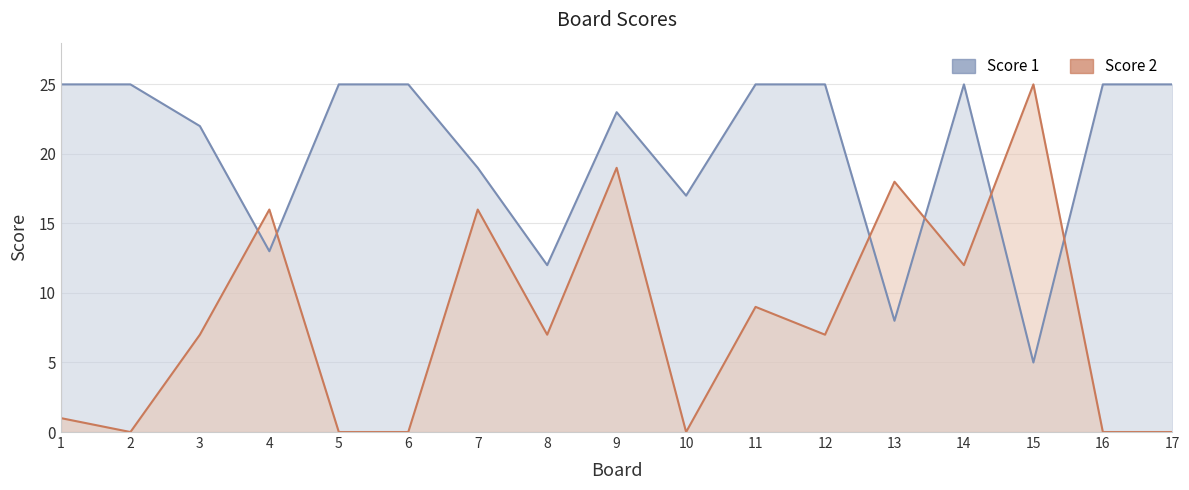

List the labels in order of Score 1 value, largest first.

1, 2, 5, 6, 11, 12, 14, 16, 17, 9, 3, 7, 10, 4, 8, 13, 15